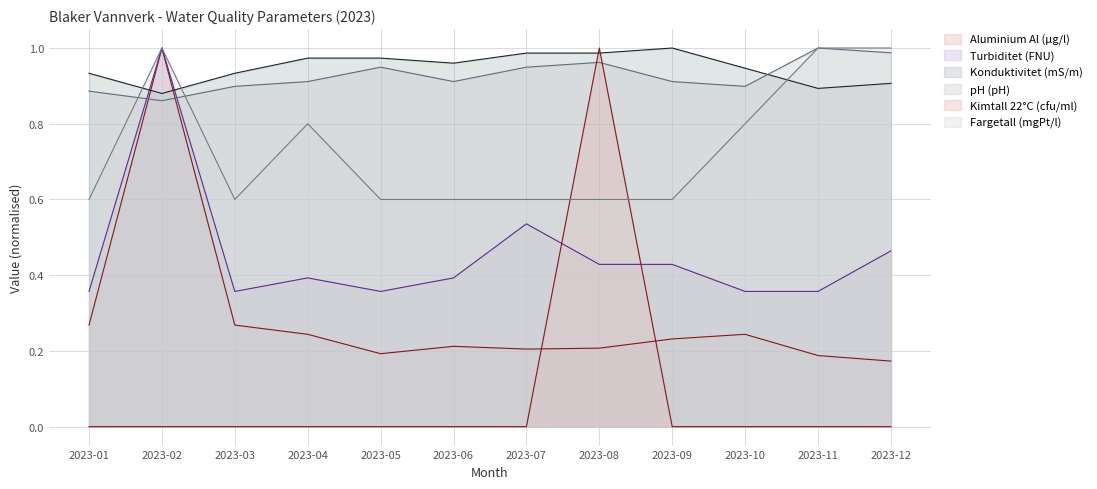

What is the total value across all series at 2023-09?

3.2